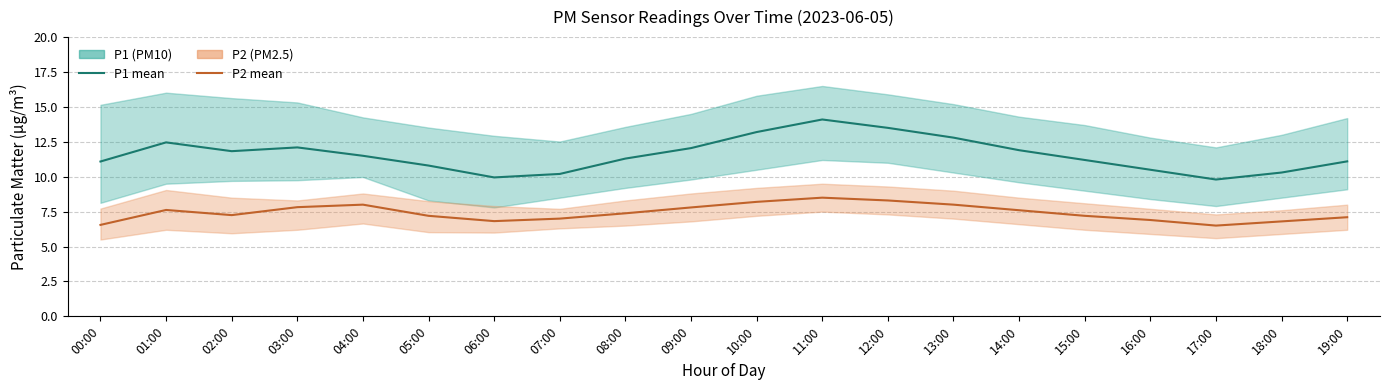

What is the sum of all P1 (PM10) values?

231.7